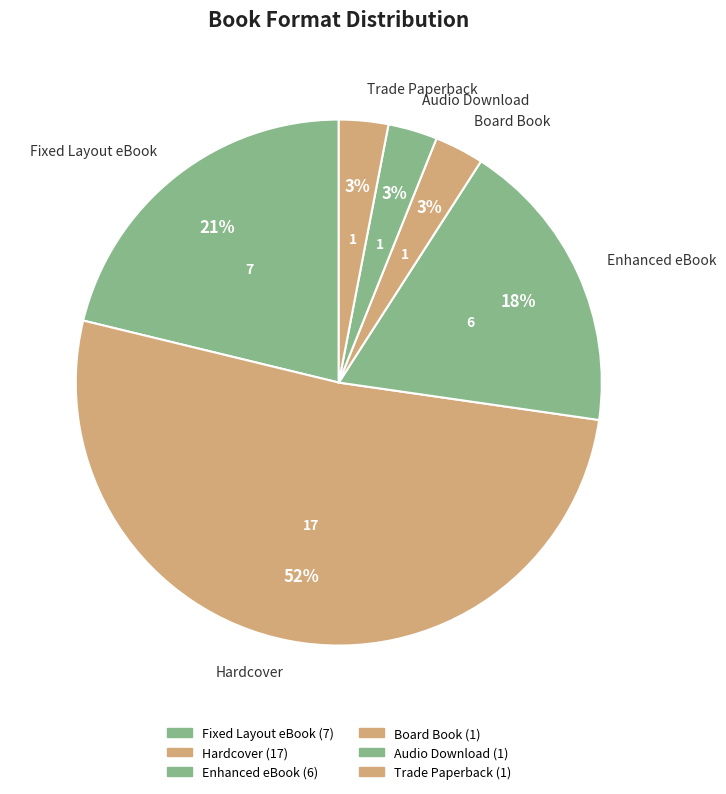

Count the number of slices in the pie.

6